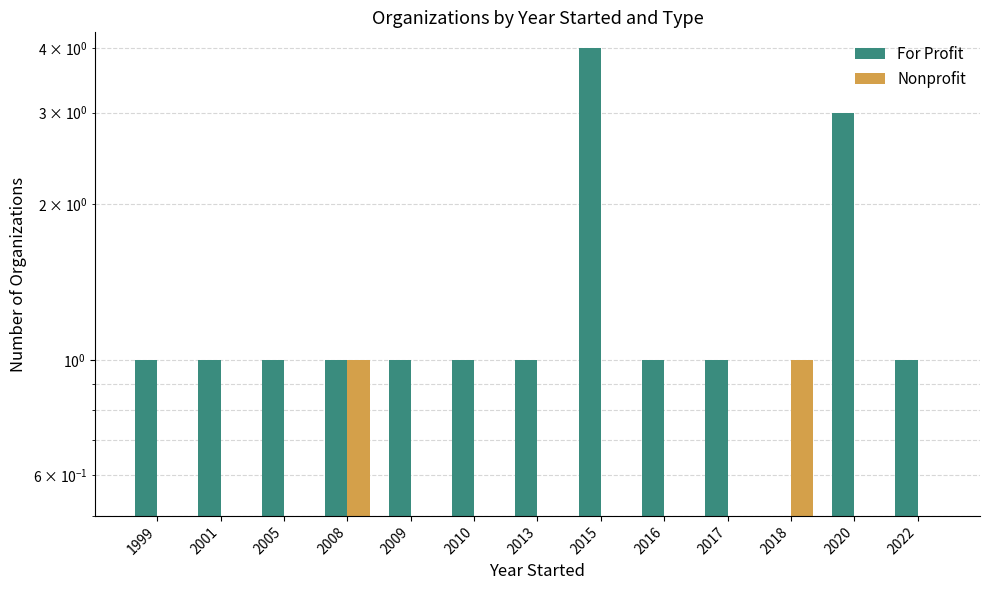

Are the bars grouped side by side (vs. stacked)?

Yes